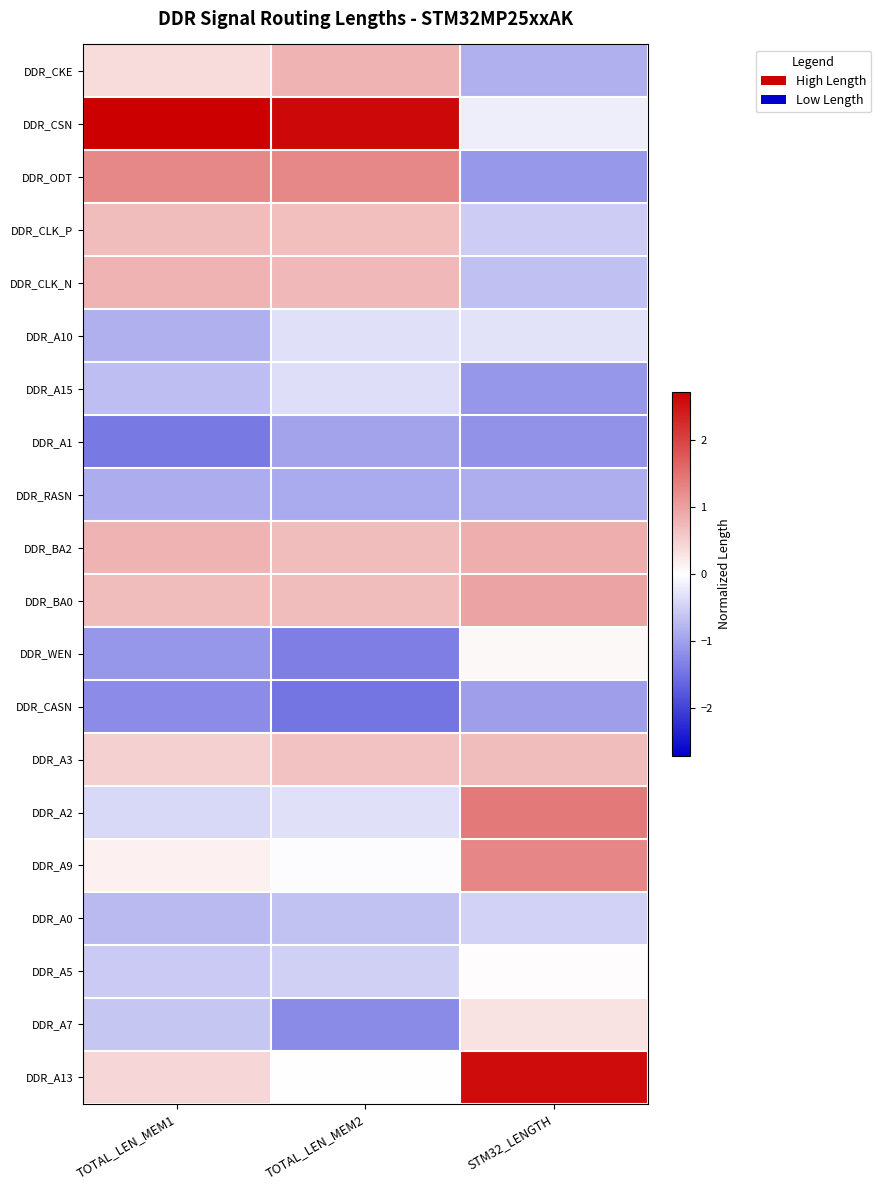

What is the spread (max minus min) of values at TOTAL_LEN_MEM2?

4.1